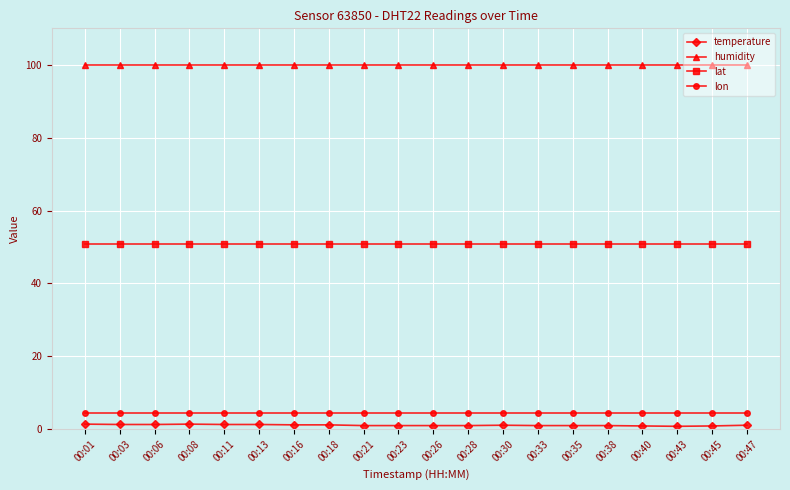

What is the sum of all lat values?

1016.8